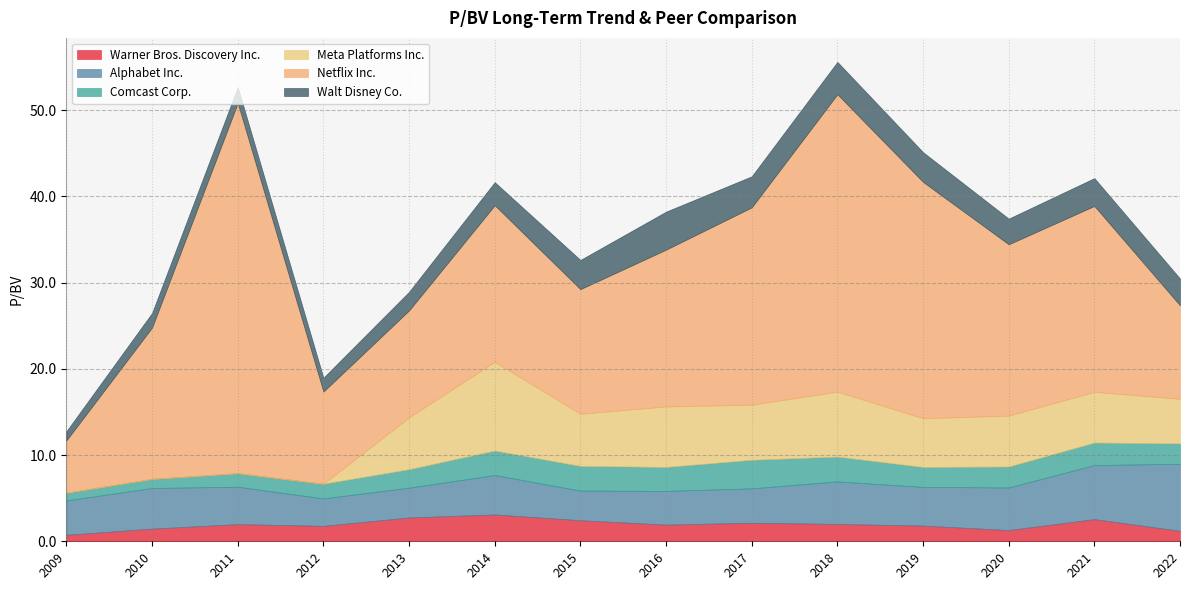

What are all the series names shown in the legend?

Warner Bros. Discovery Inc., Alphabet Inc., Comcast Corp., Meta Platforms Inc., Netflix Inc., Walt Disney Co.